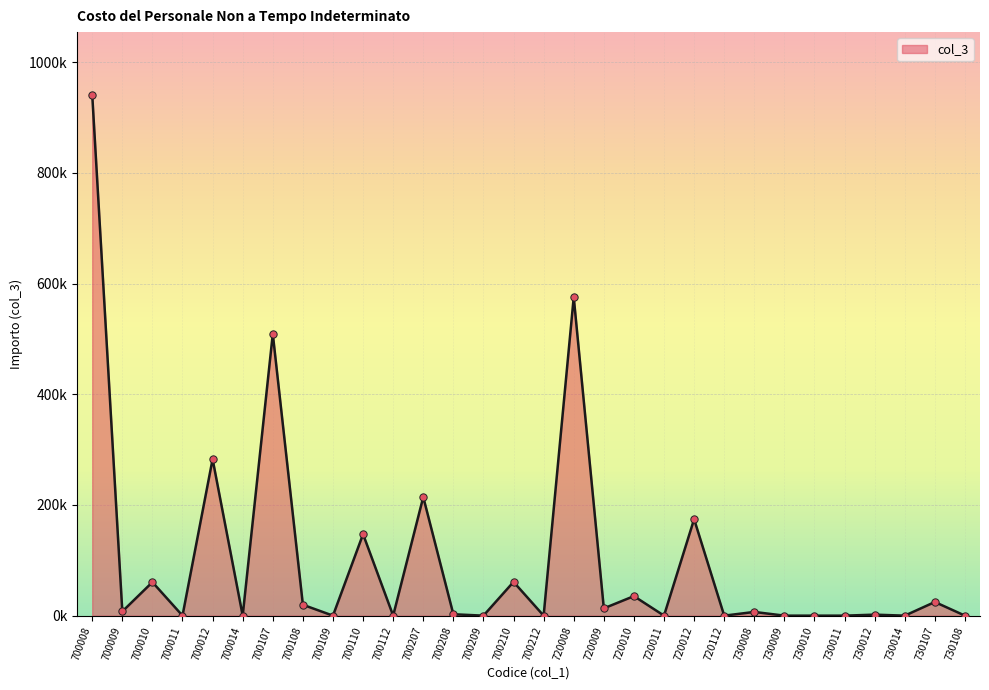

Is this an area chart (filled region under the line)?

Yes